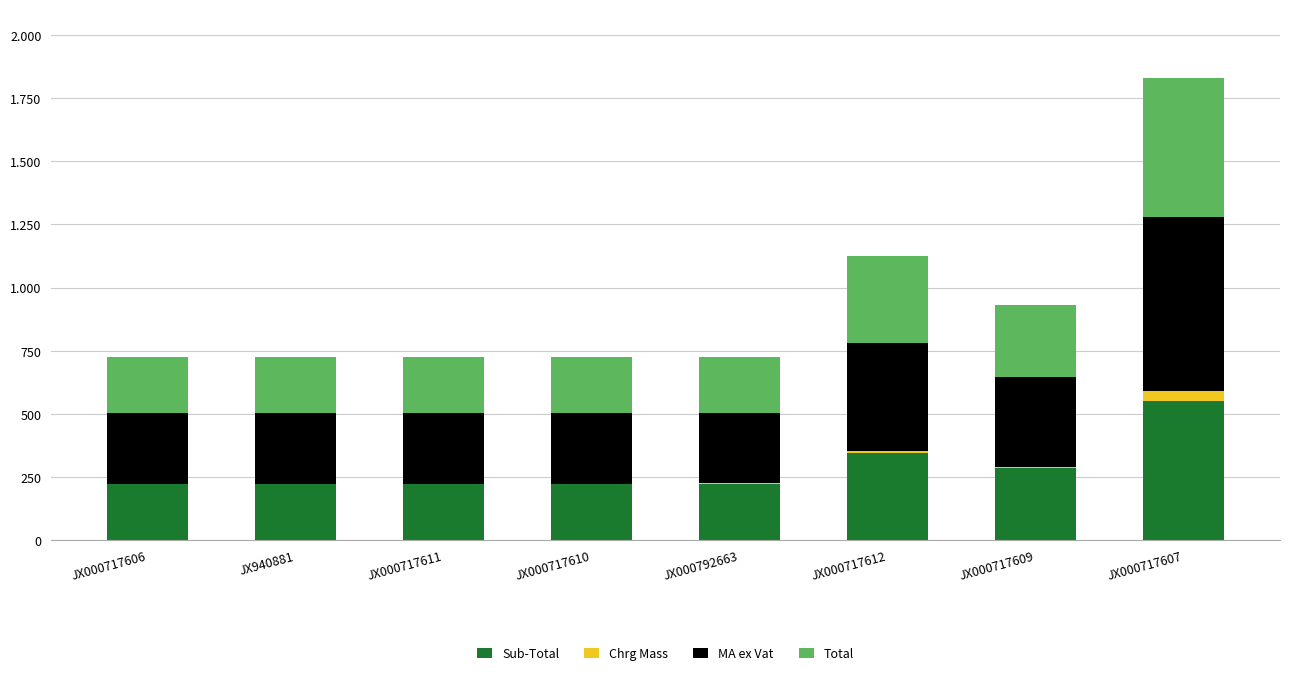

What position from the right is JX000717606?

8